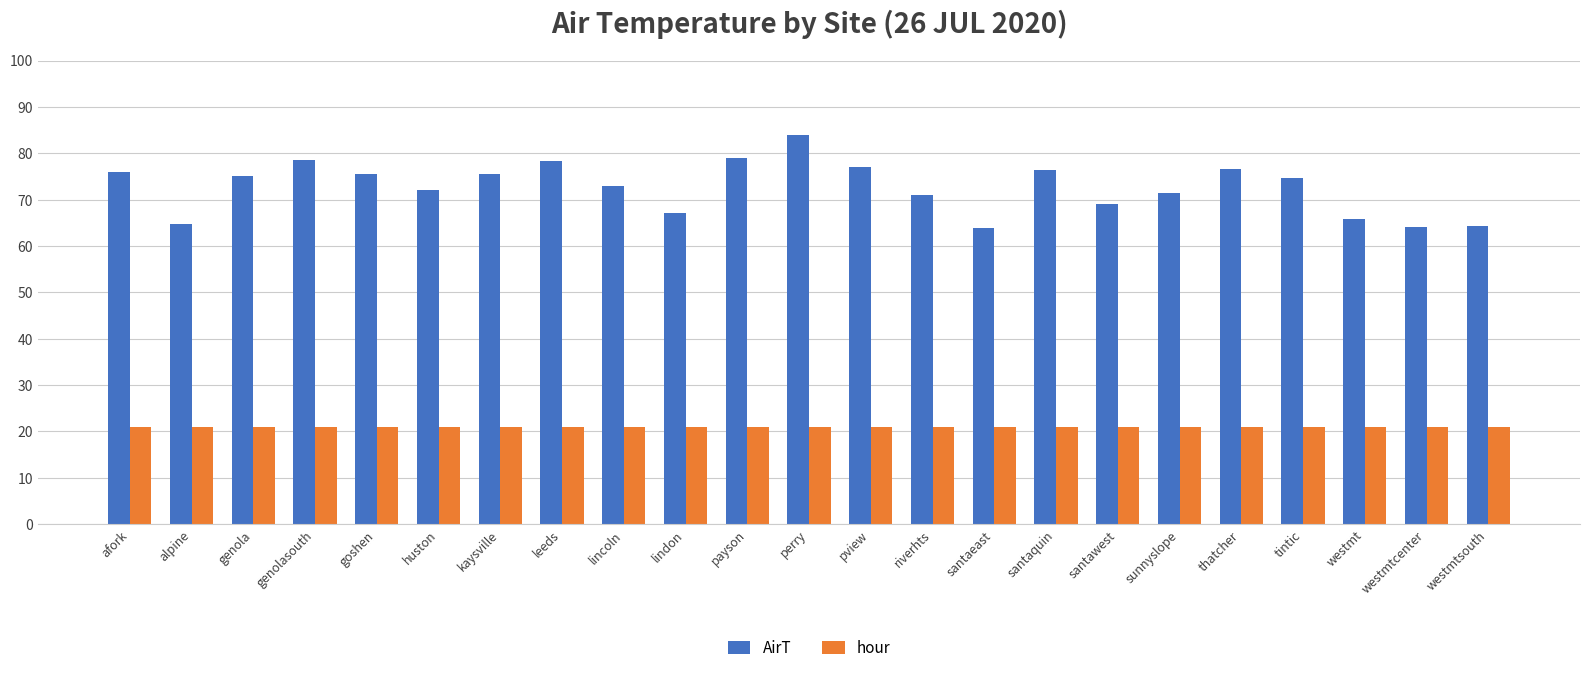

What is the minimum value shown in the chart?

21.0